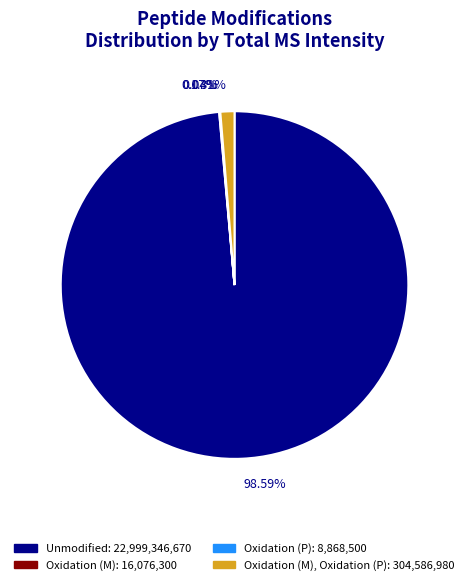

Is there any slice that represents more than half of the pie?

Yes